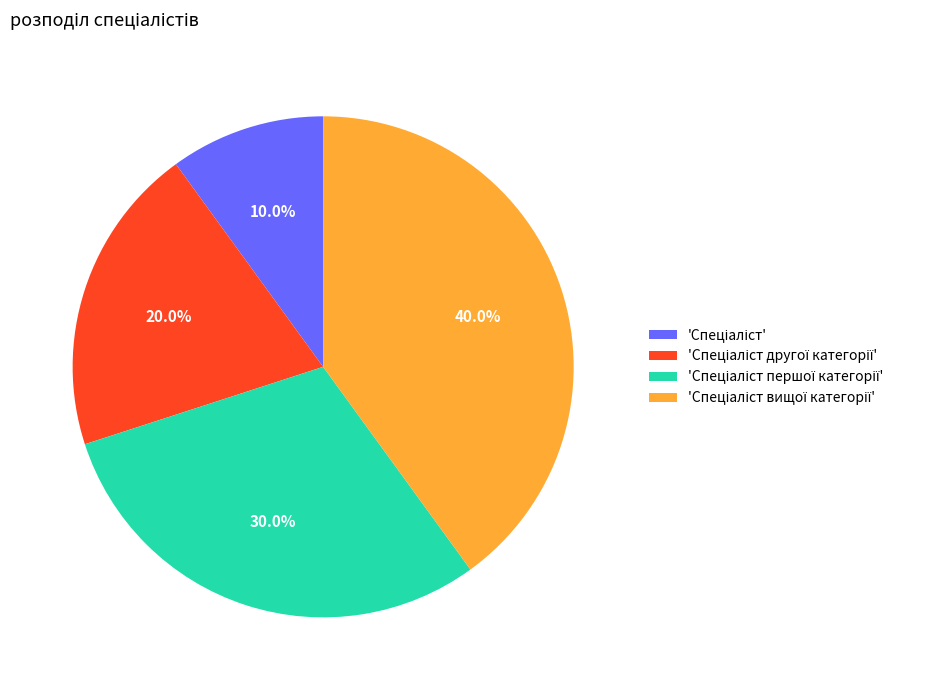

Does any single category account for the majority?

No